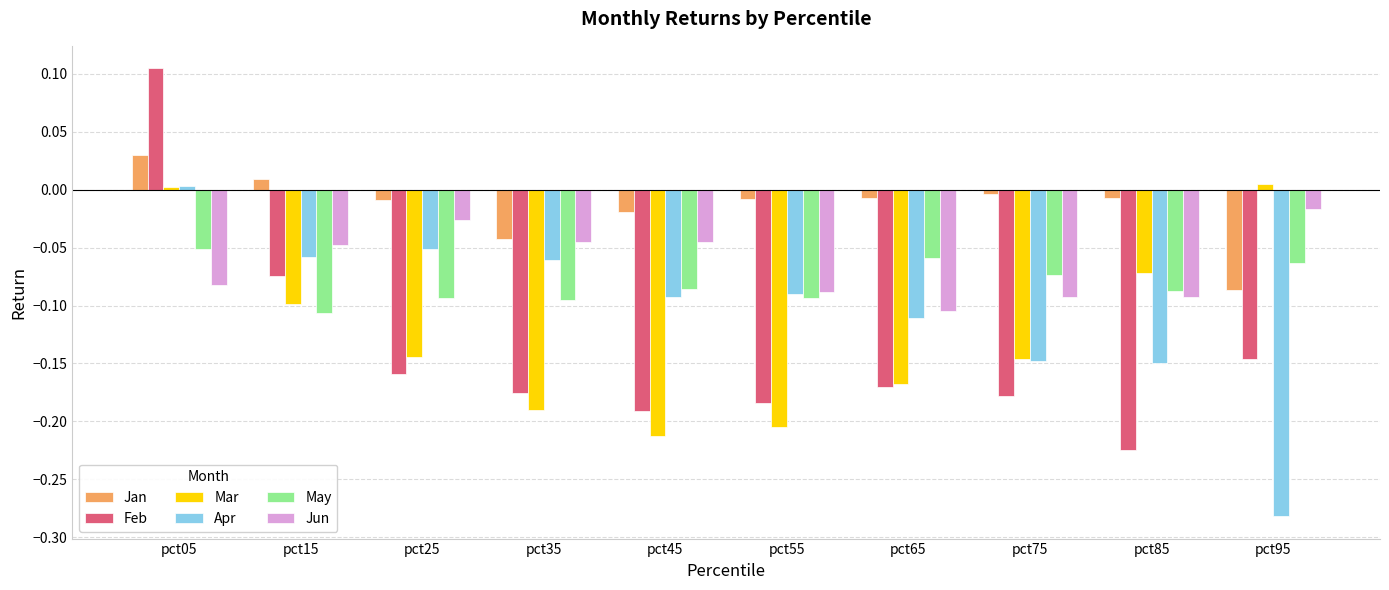

Which category has the highest value across all series?

pct05